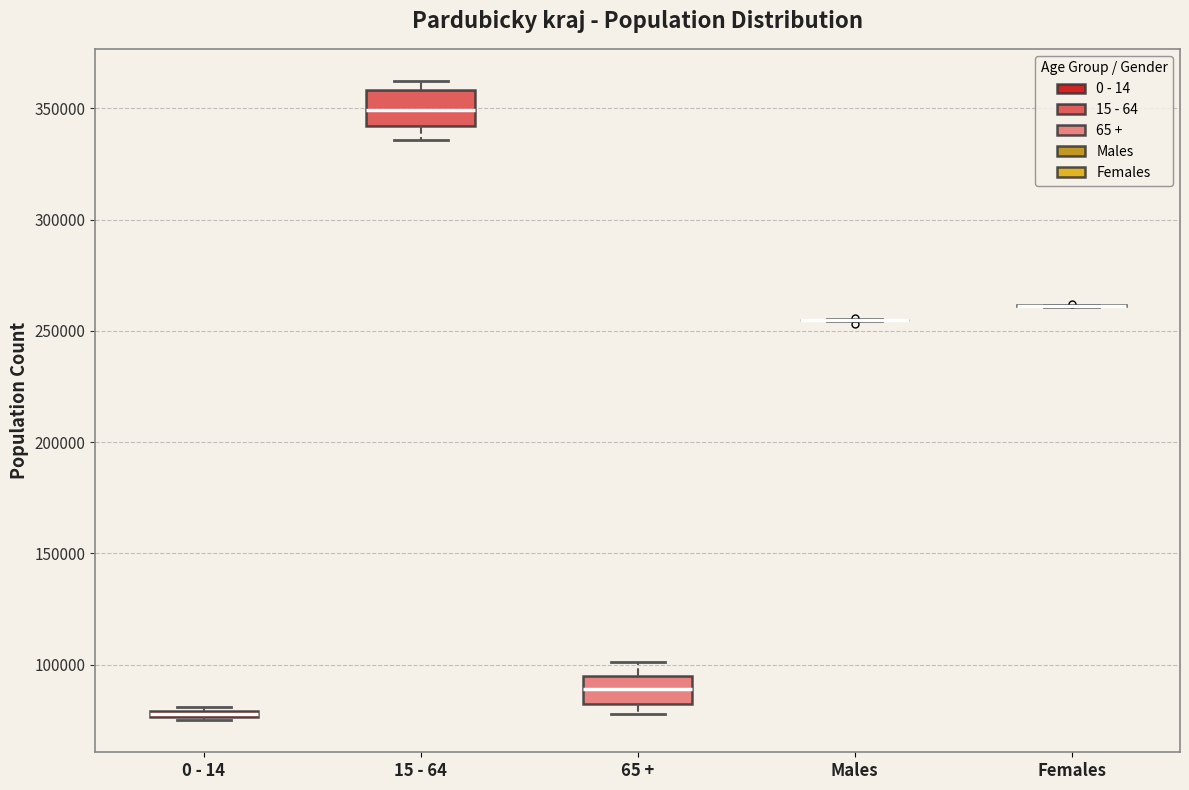

Where is the upper edge of the box for 15 - 64 on the y-axis? The values are not printed on the chart, so give them approximately, as read against the axis.

360000